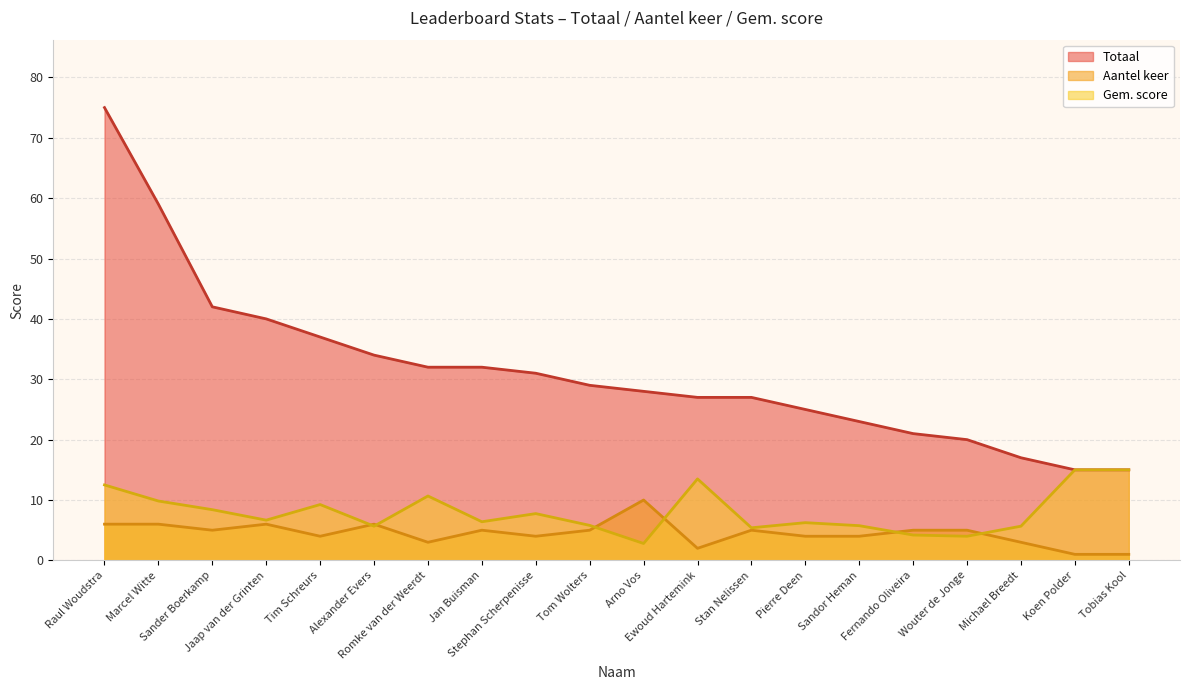

Read the Gem. score value at Jan Buisman.

6.4